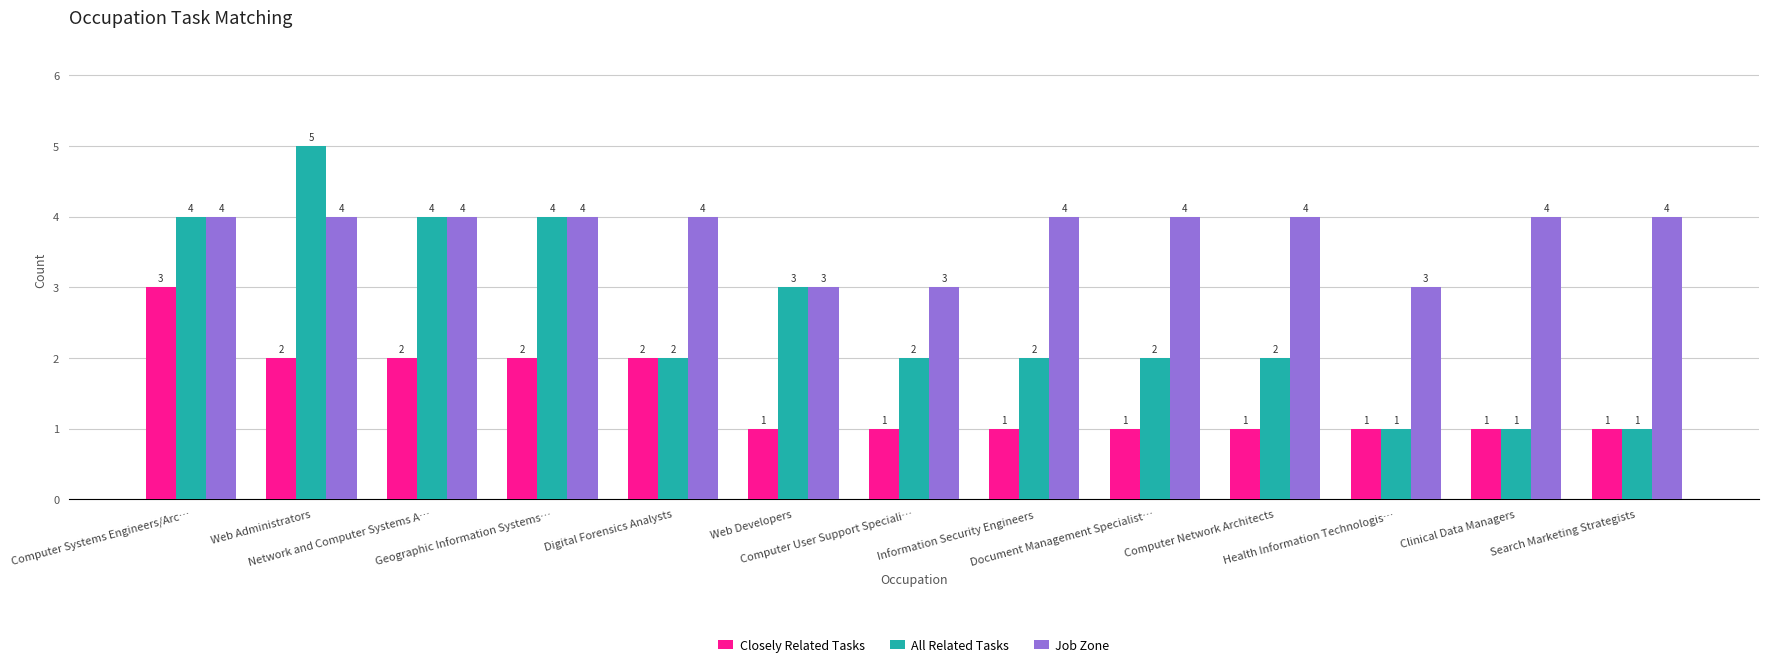

How many bars are there in total?

39